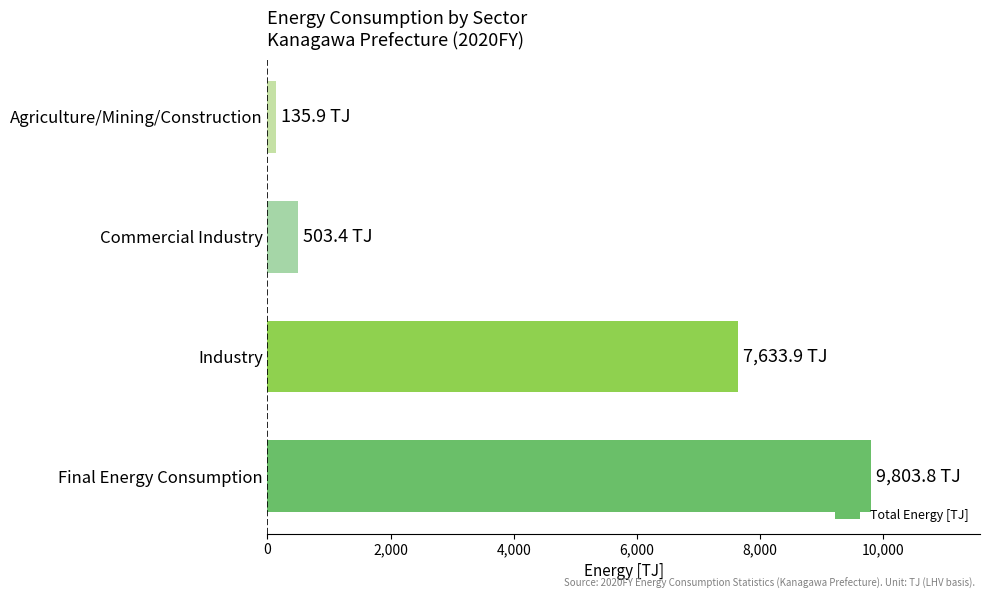

The value at Final Energy Consumption is 9803.8. True or false?

True